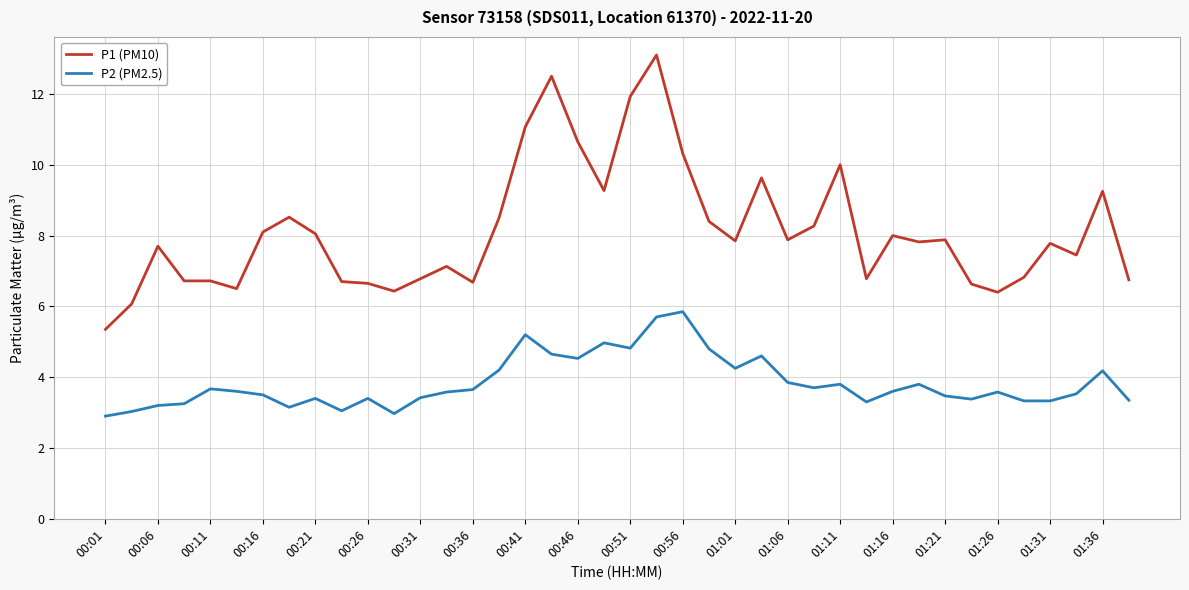

Which series has the largest total across all categories?

P1 (PM10)